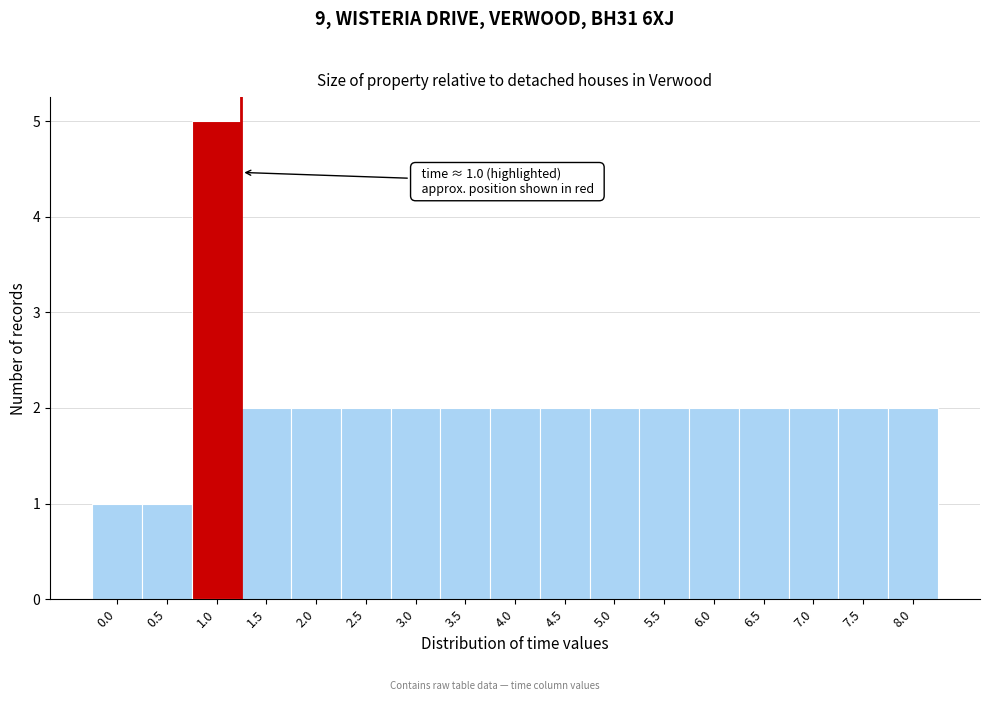

Over which range of the x-axis is the bar tallest?

0.75 to 1.25